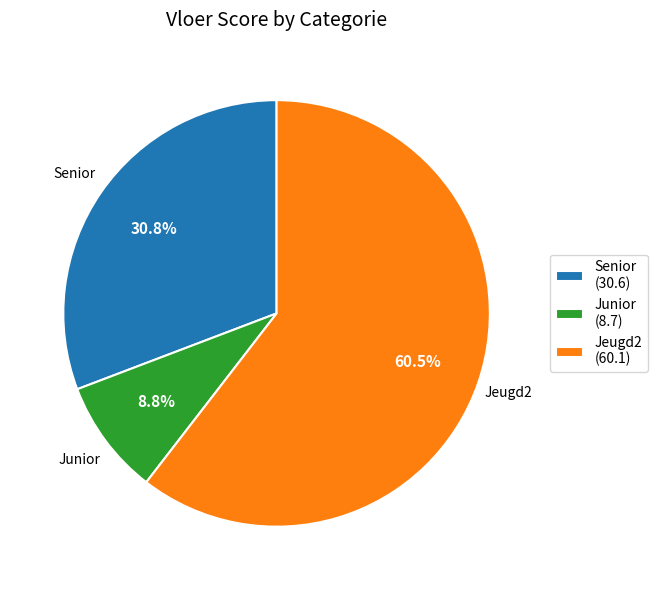

Approximately how many times larger is the value at Jeugd2 (60.1) compared to Senior (30.6)?

2.0